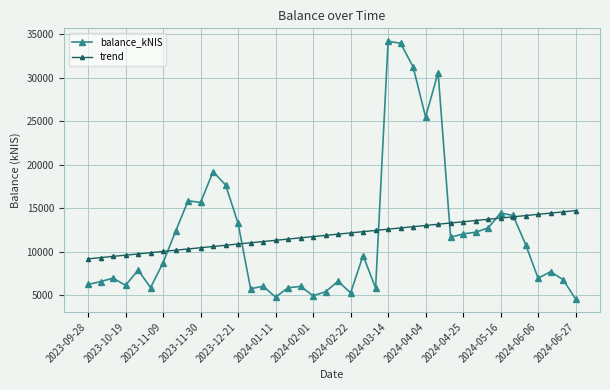

At how many categories does at least one series exceed 16533?

7